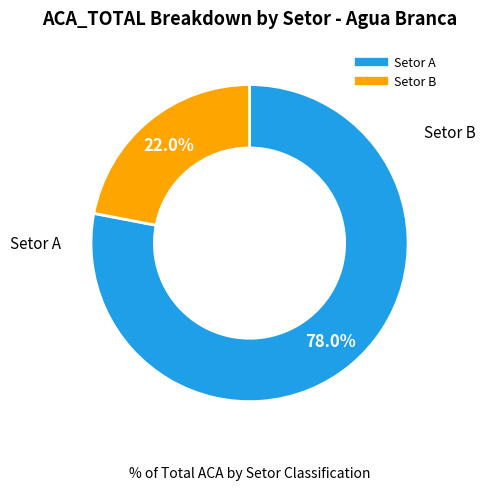

Is there any slice that represents more than half of the pie?

Yes